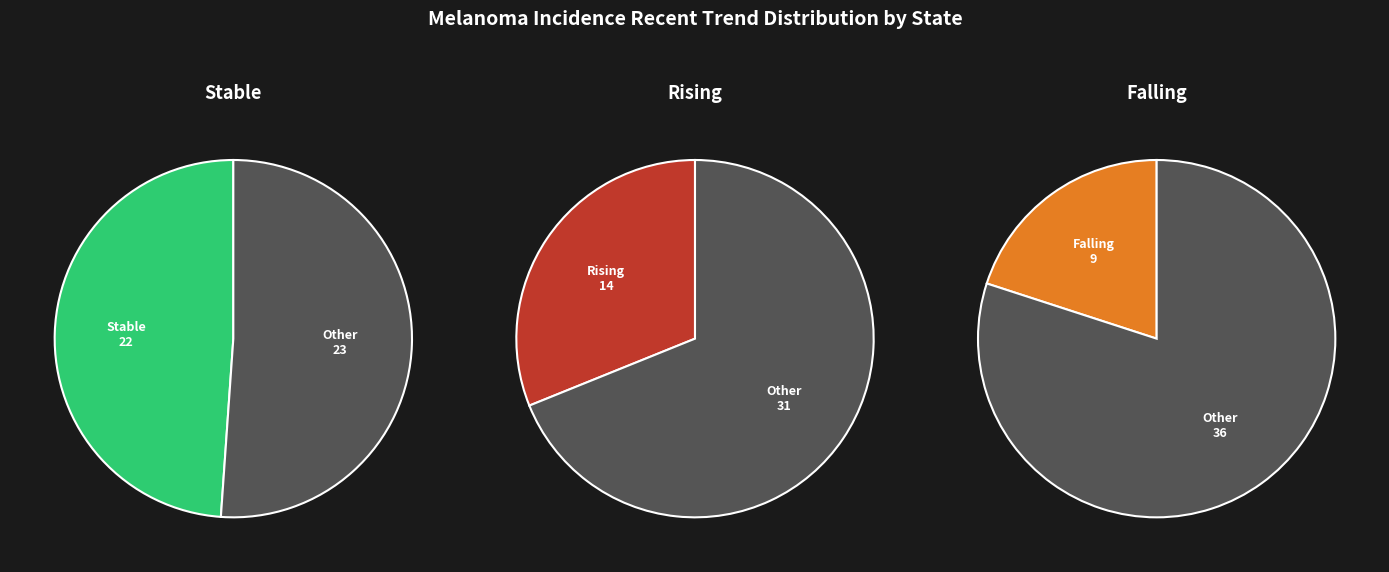

How many slices are in this pie chart?

3